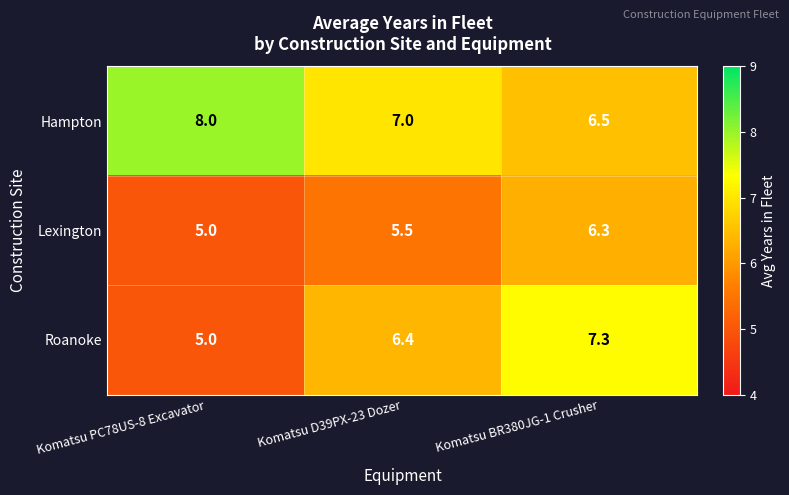

What is the greatest value displayed?

8.0